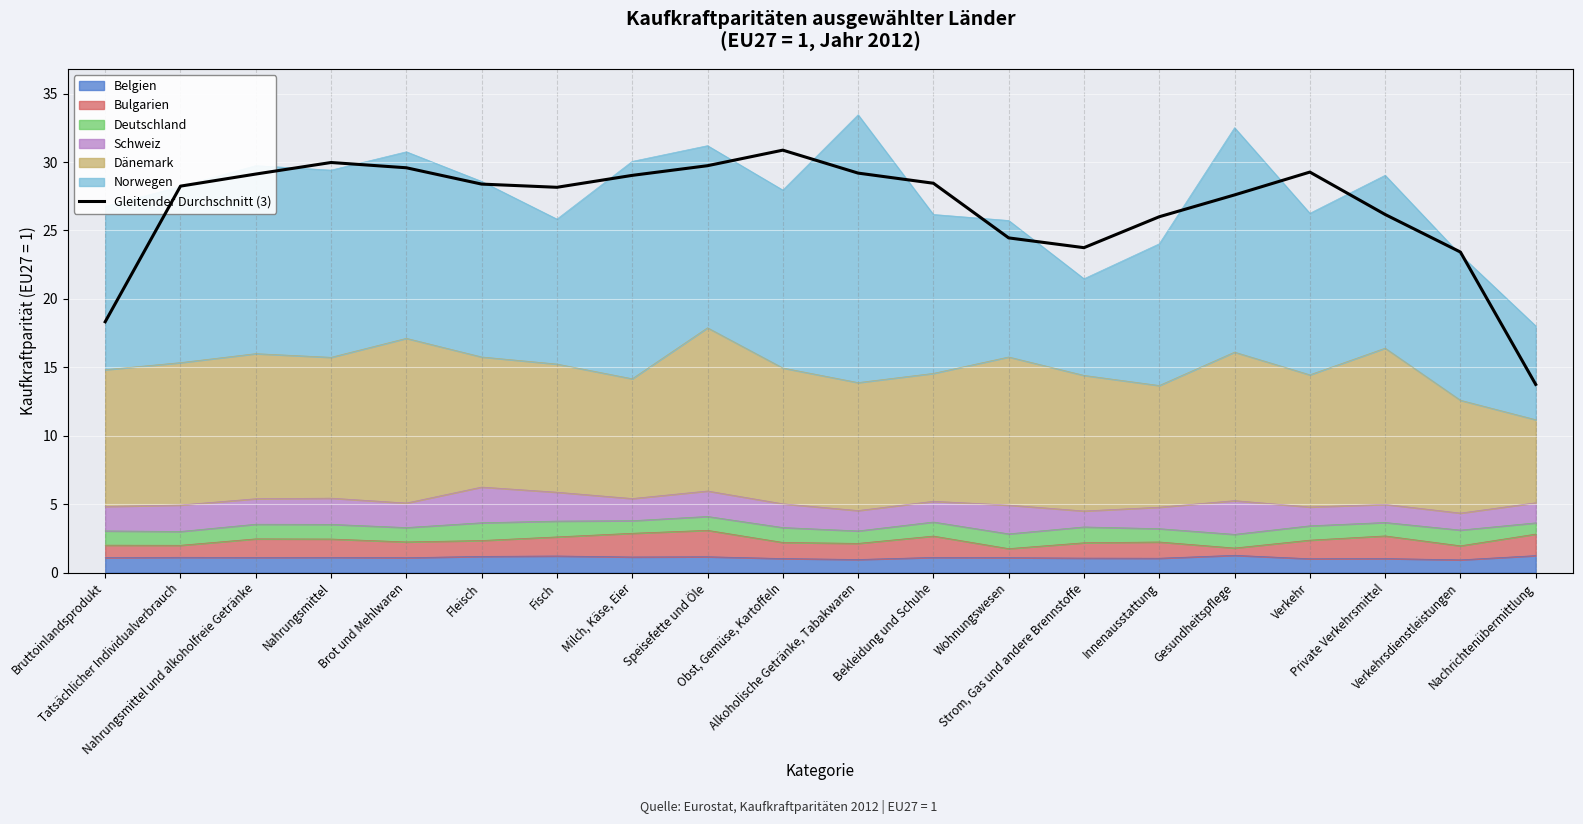

True or false: there are more than 1 points higher than both neighbors.

True